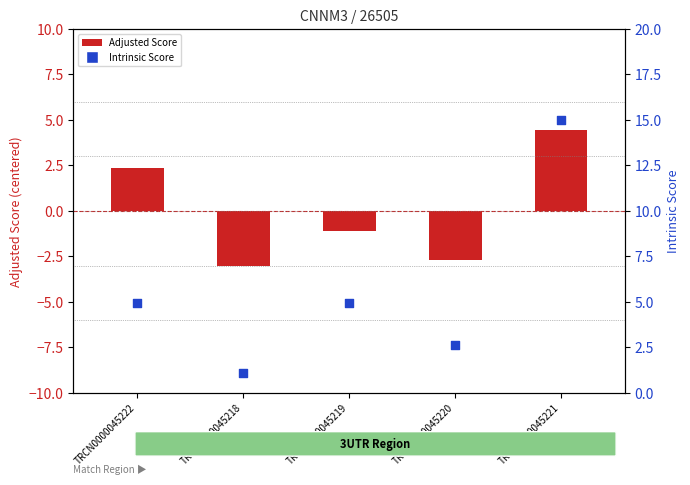

What is the total value across all series at TRCN0000045222?

7.3